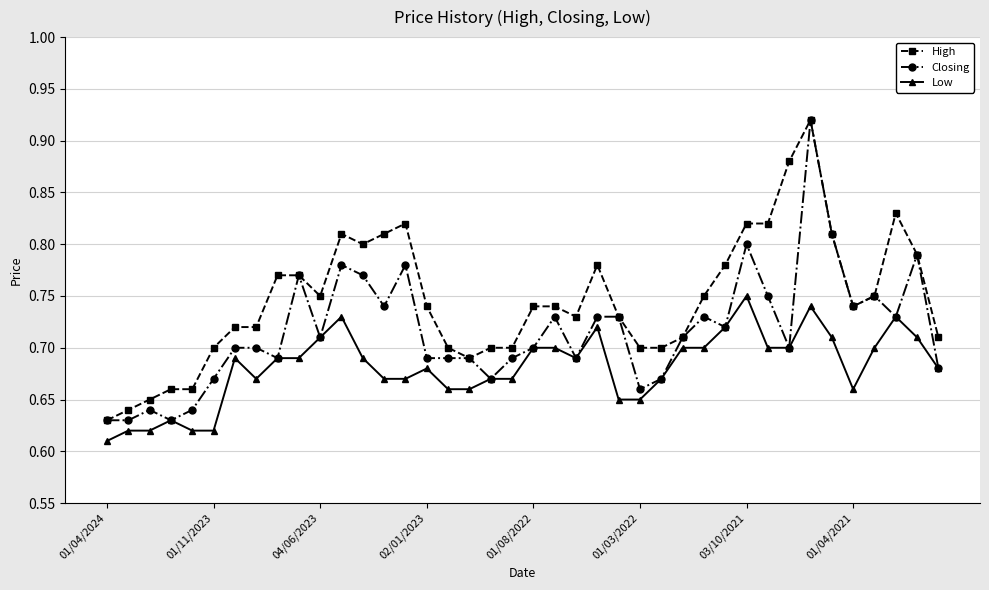

How many High values are between 0 and 1?

40